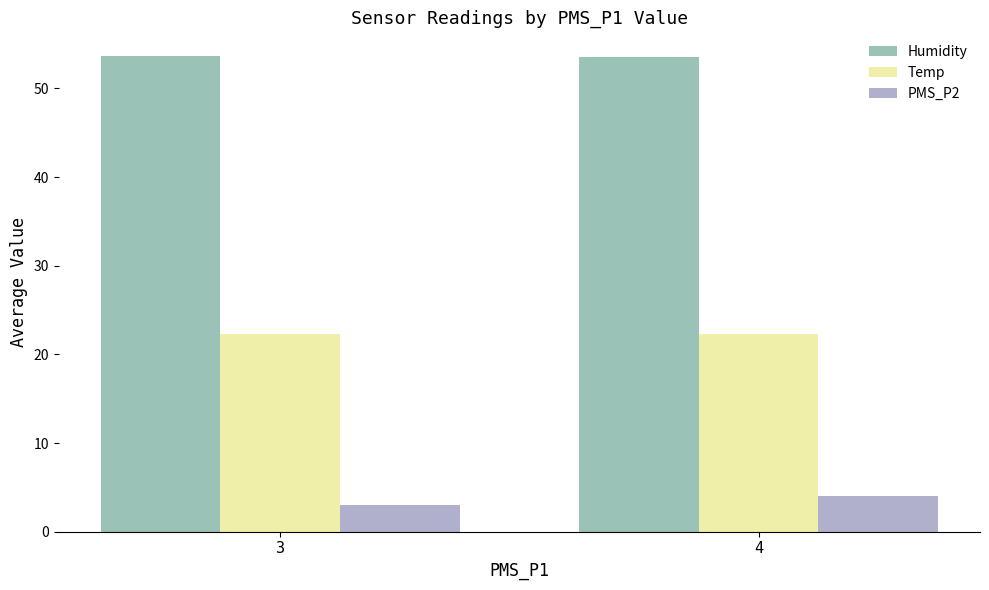

What is the total value across all series at 4?

79.9